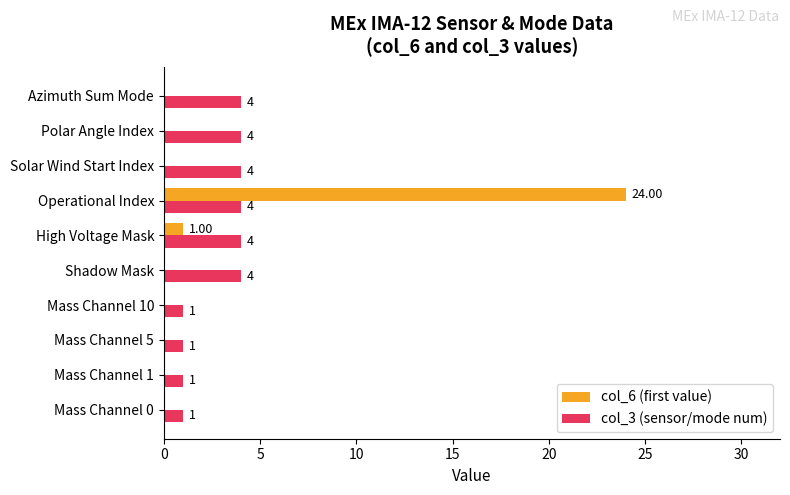

Which series has the largest total across all categories?

col_3 (sensor/mode num)